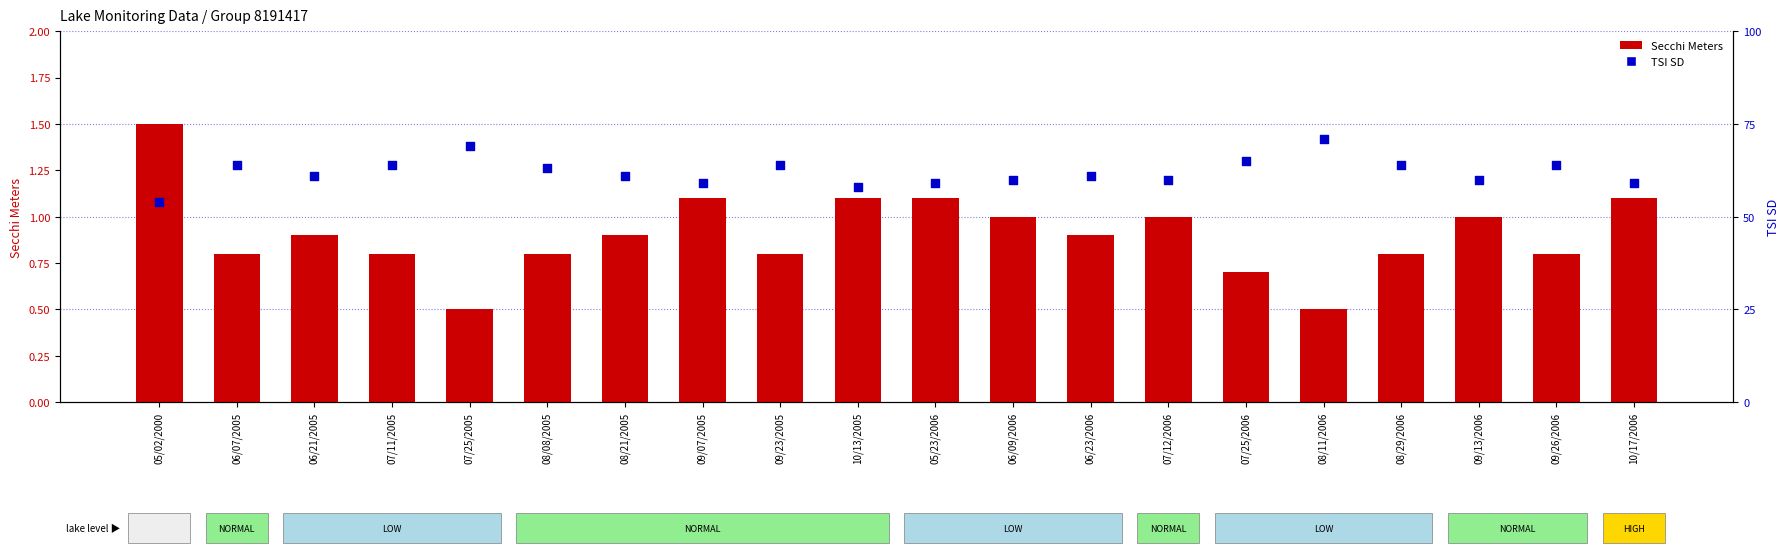

What is the total value across all series at 08/21/2005?

61.9